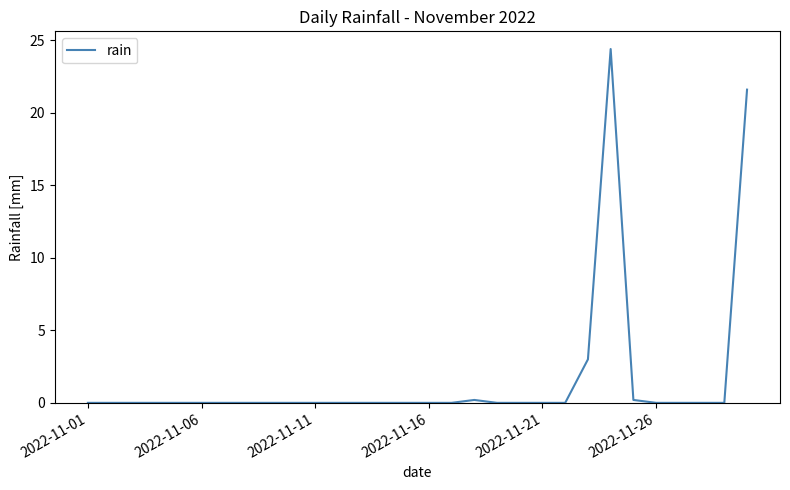

What is the greatest value displayed?

24.4